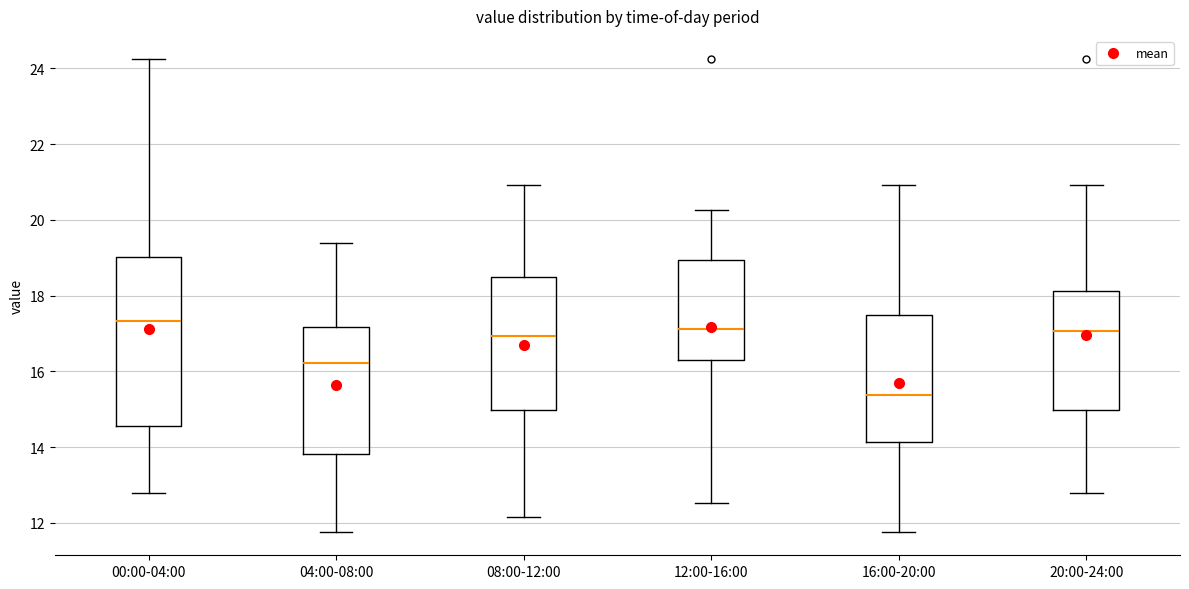

Which box's median line is the lowest?

16:00-20:00